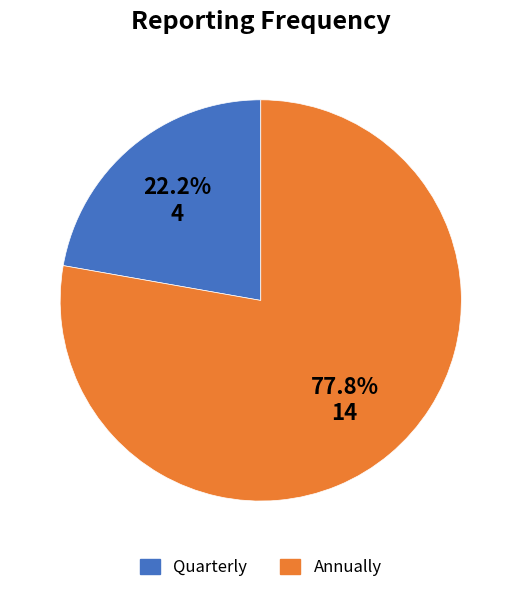

Is there a majority slice in this chart?

Yes